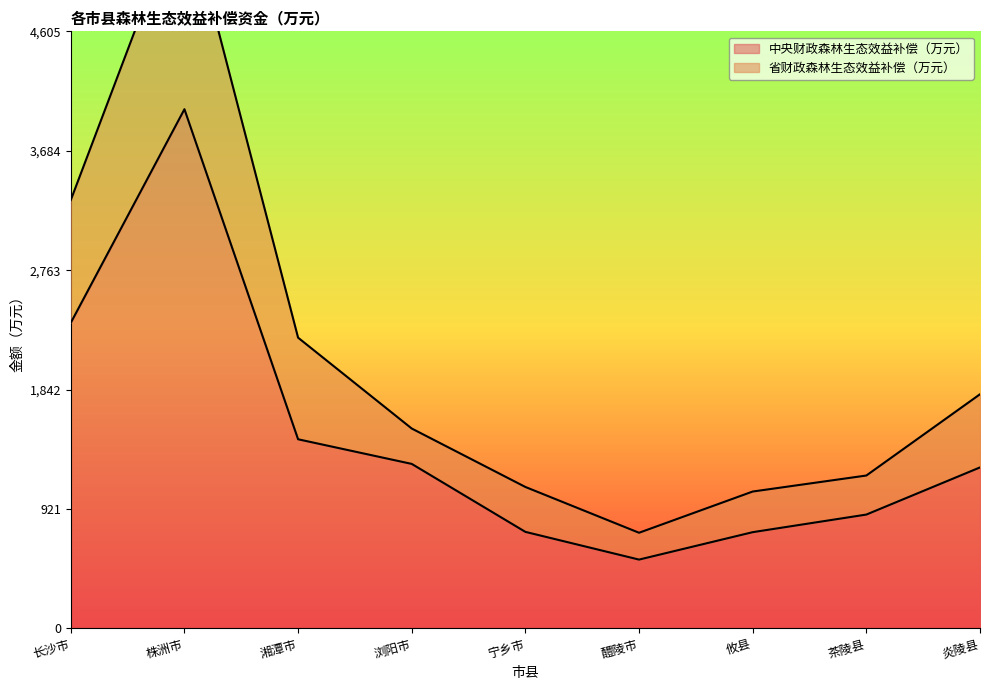

How many lines are shown in the chart?

2